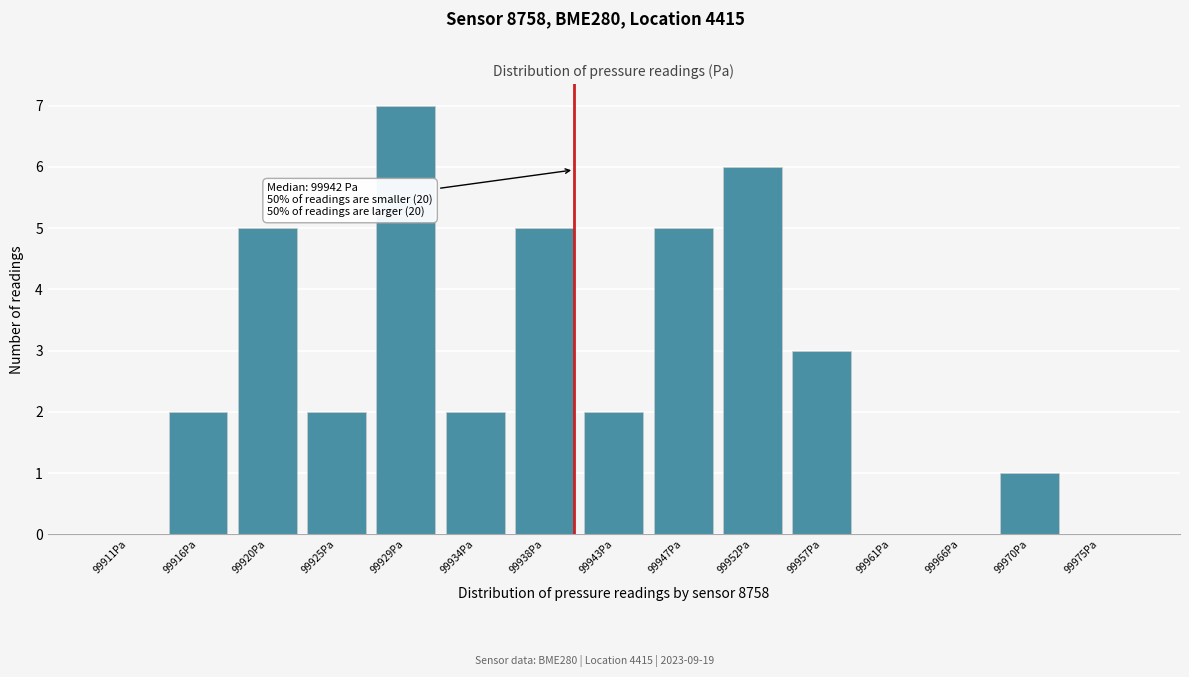

Reading left to right, list all the values displayed in this chart.

99911Pa=0	99916Pa=2	99920Pa=5	99925Pa=2	99929Pa=7	99934Pa=2	99938Pa=5	99943Pa=2	99947Pa=5	99952Pa=6	99957Pa=3	99961Pa=0	99966Pa=0	99970Pa=1	99975Pa=0